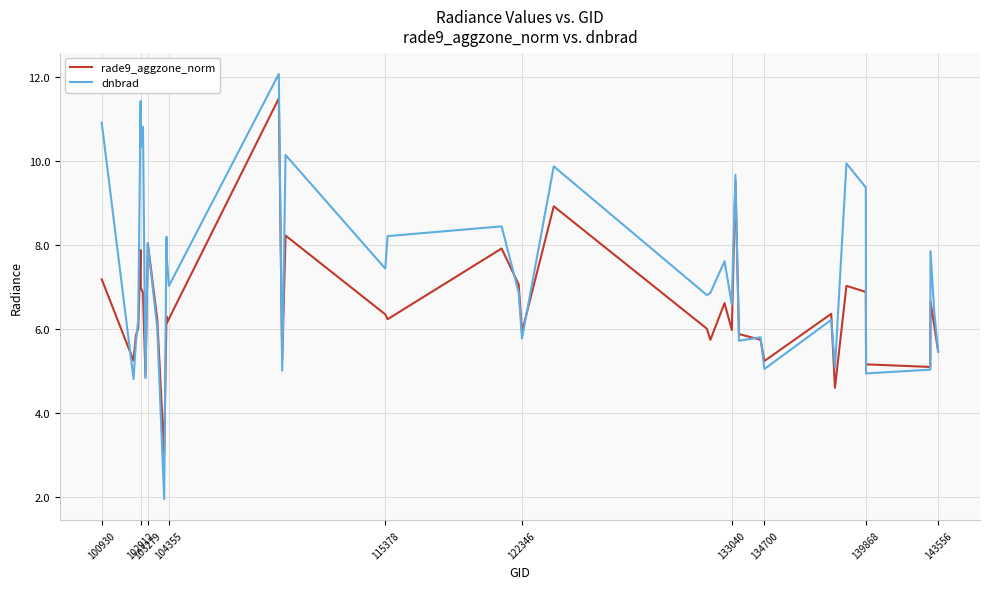

Rank the series by their average value, from highest to lowest.

dnbrad, rade9_aggzone_norm